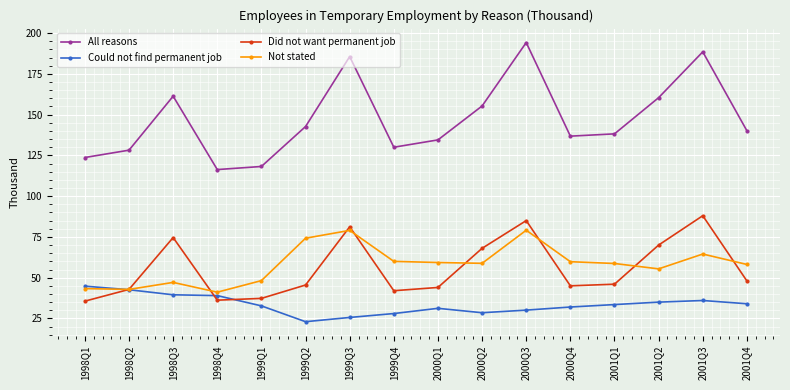

Does the chart have visible grid lines?

Yes